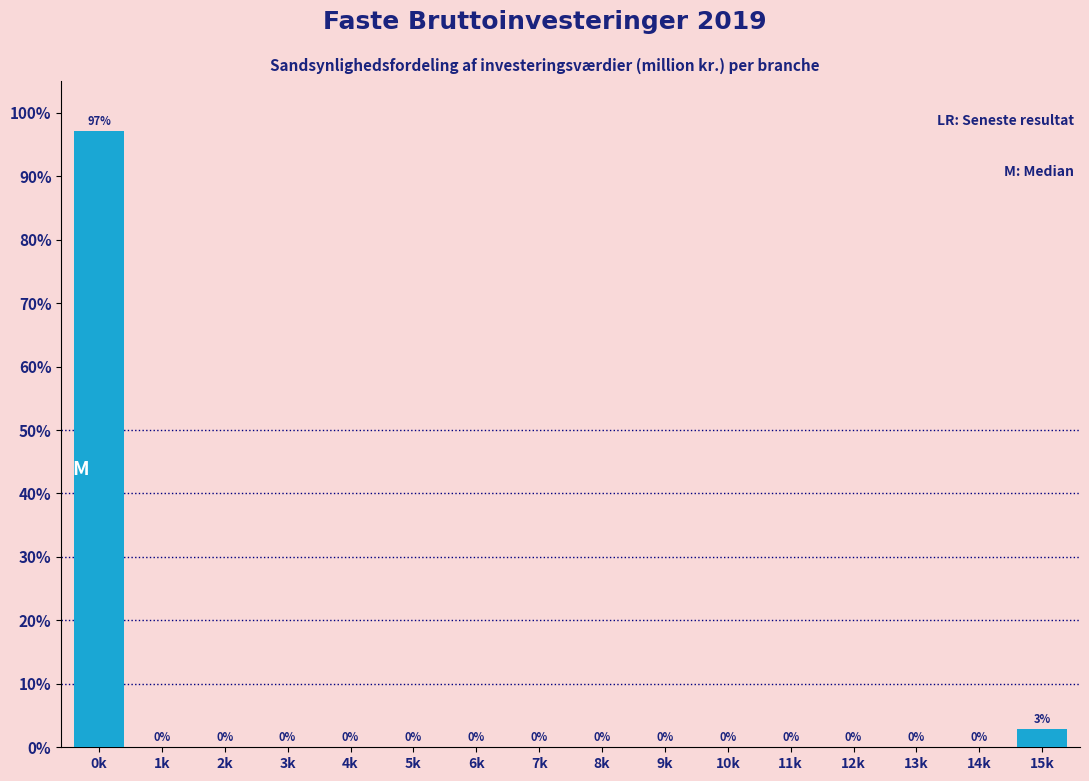

Where is the data nearest to the value 48?

15k